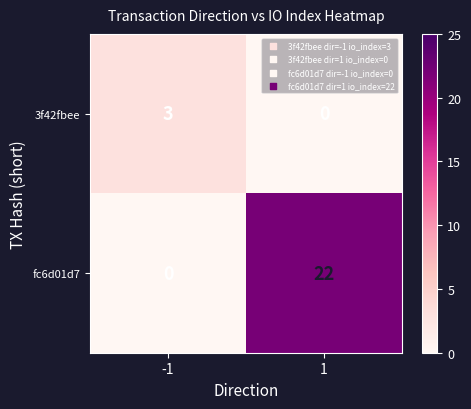

At which category is the sum across all series the highest?

1